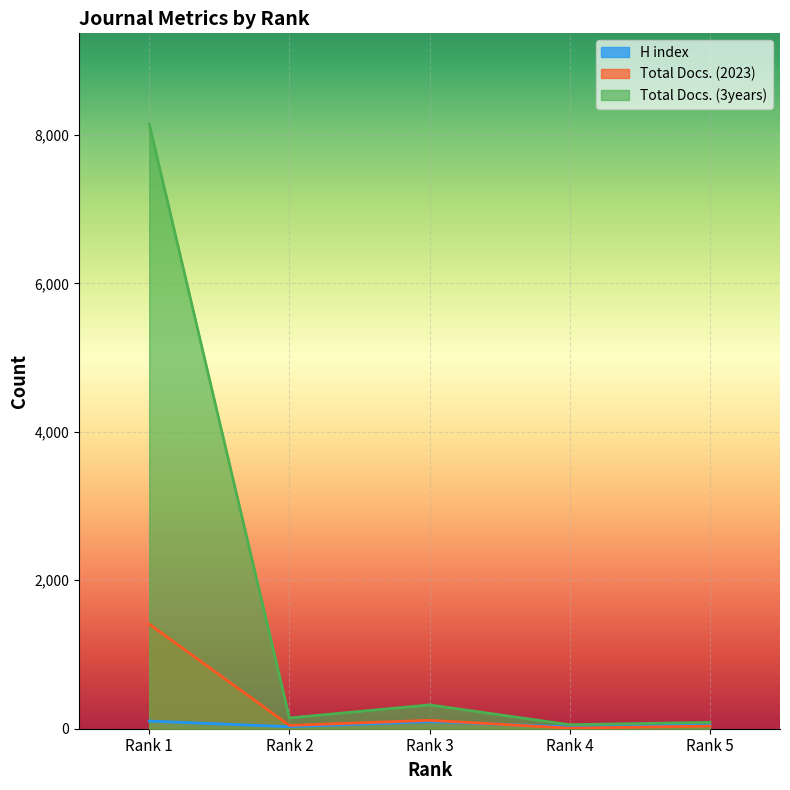

List the labels in order of Total Docs. (3years) value, largest first.

Rank 1, Rank 3, Rank 2, Rank 5, Rank 4